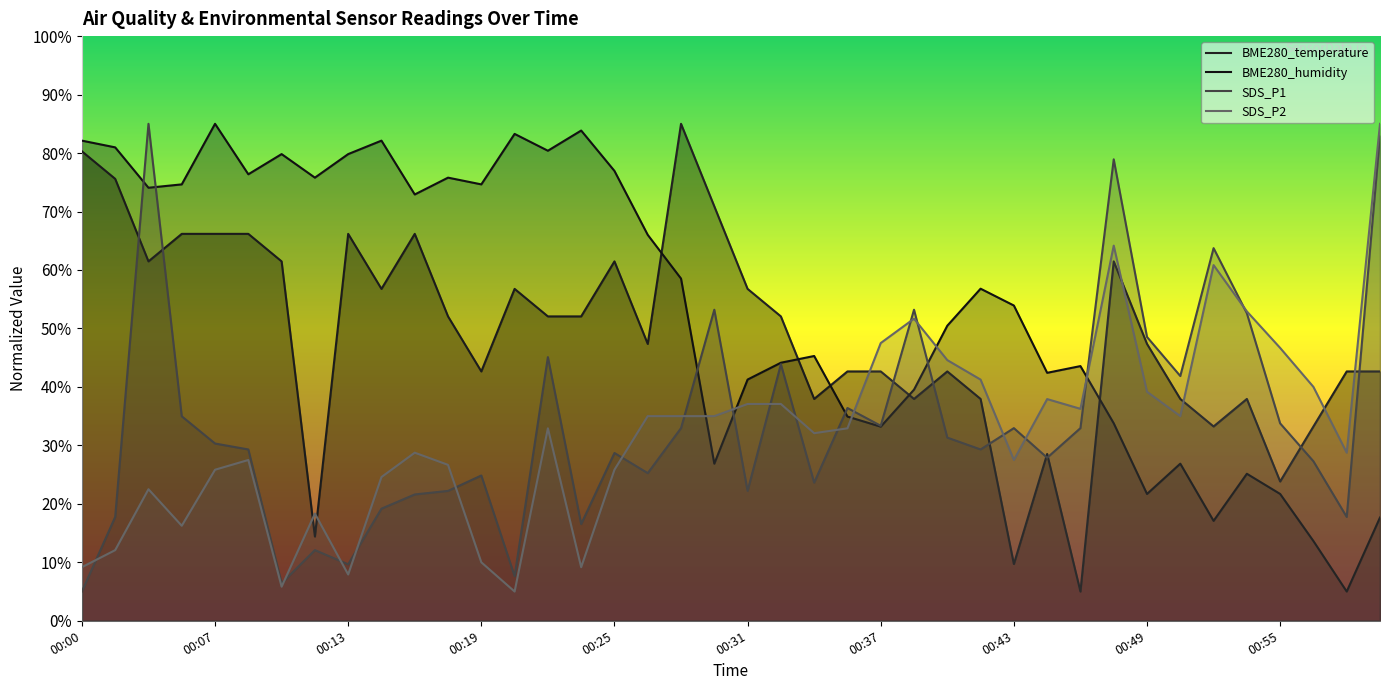

What are all the series names shown in the legend?

BME280_temperature, BME280_humidity, SDS_P1, SDS_P2